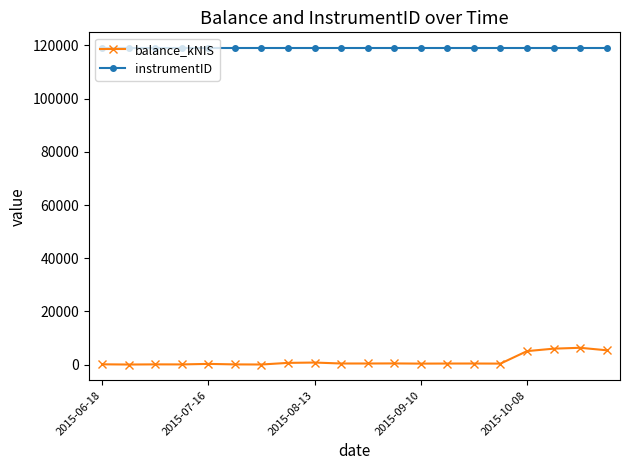

At how many categories does at least one series exceed 56229?

20